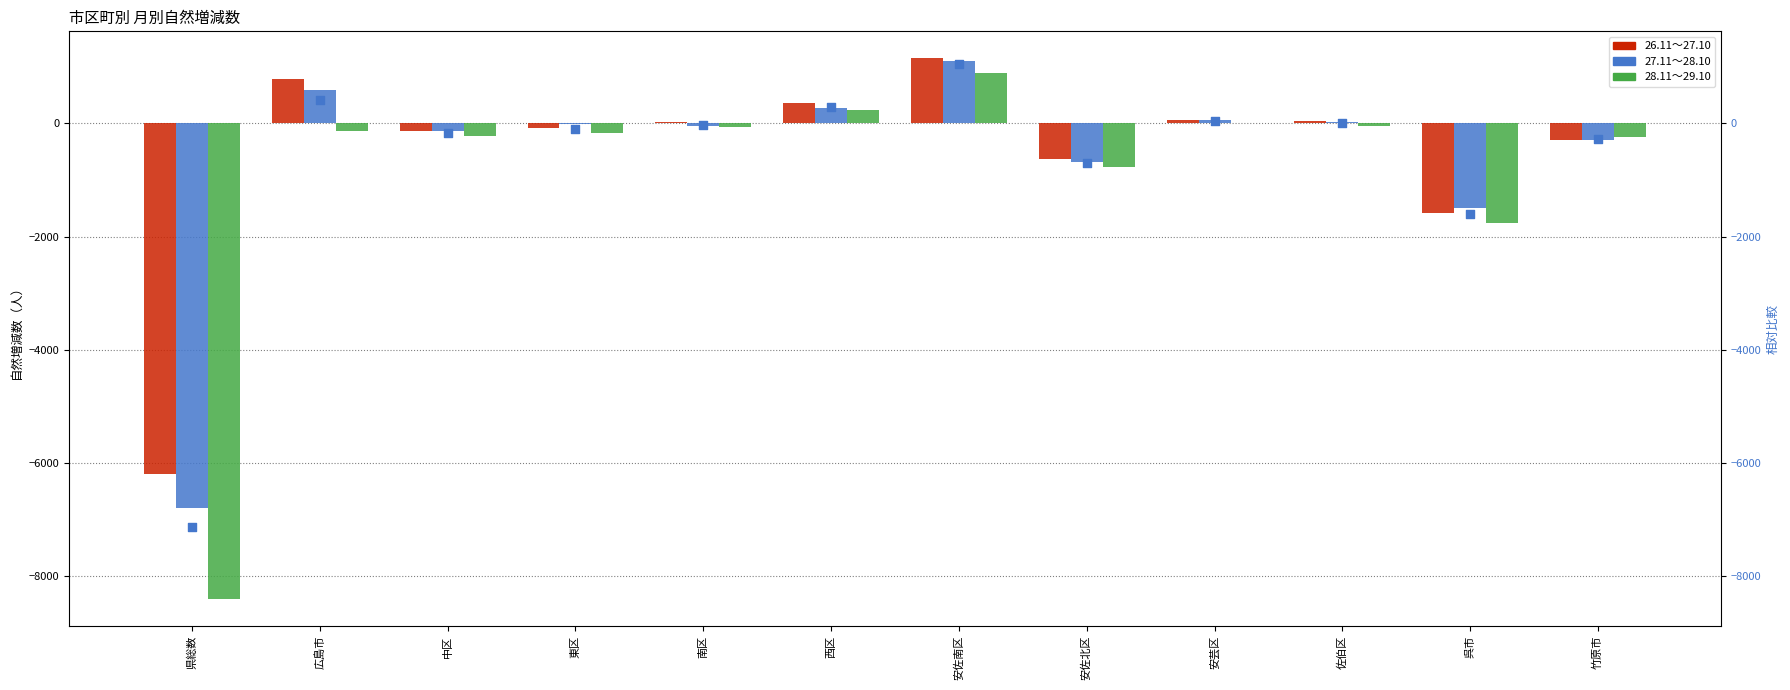

Which series reaches the maximum Y coordinate?

26.11～27.10